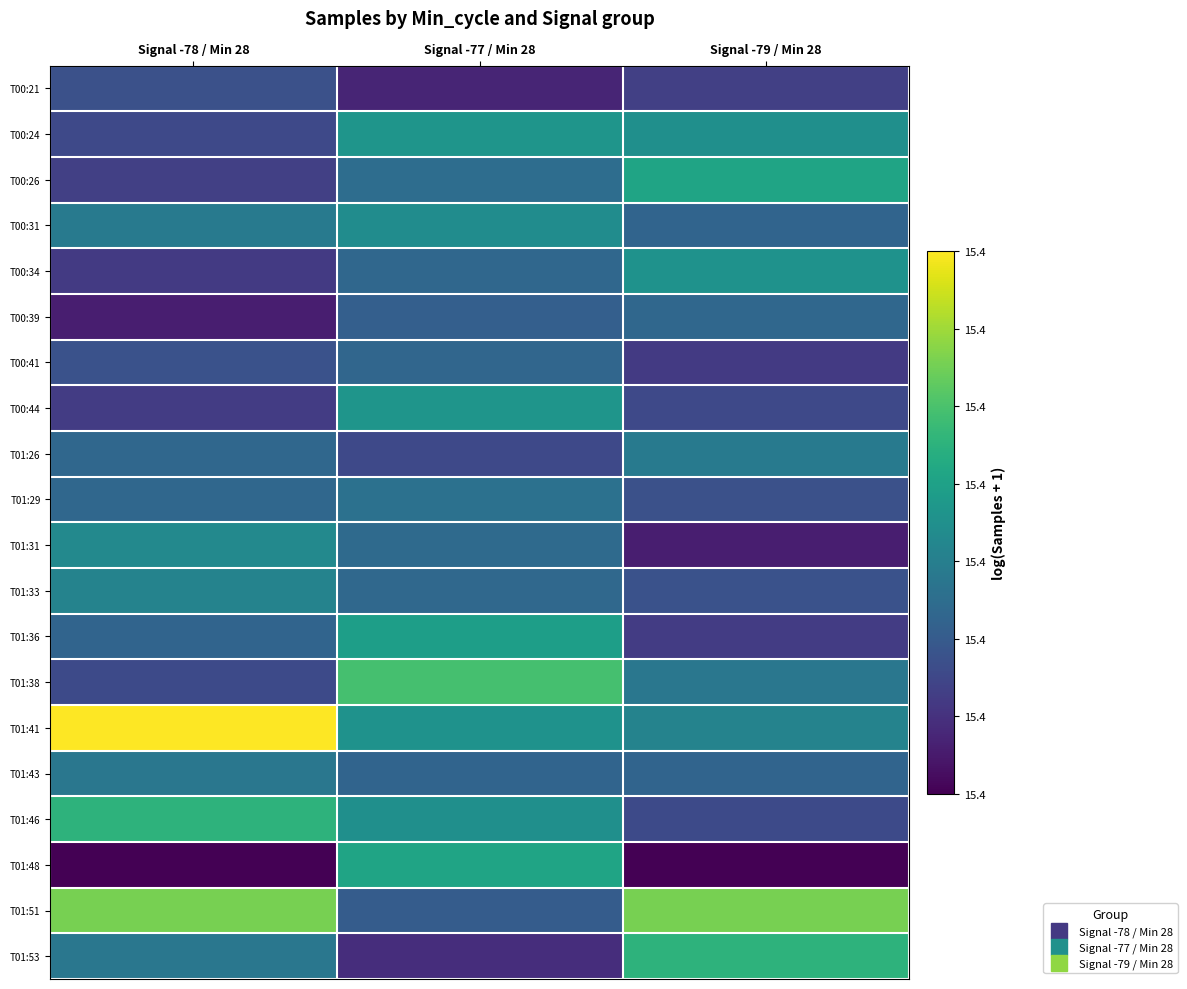

Reading left to right, extract all data points from this chart.

T00:21: Signal -78 / Min 28=15.4	Signal -77 / Min 28=15.4	Signal -79 / Min 28=15.4
T00:24: Signal -78 / Min 28=15.4	Signal -77 / Min 28=15.4	Signal -79 / Min 28=15.4
T00:26: Signal -78 / Min 28=15.4	Signal -77 / Min 28=15.4	Signal -79 / Min 28=15.4
T00:31: Signal -78 / Min 28=15.4	Signal -77 / Min 28=15.4	Signal -79 / Min 28=15.4
T00:34: Signal -78 / Min 28=15.4	Signal -77 / Min 28=15.4	Signal -79 / Min 28=15.4
T00:39: Signal -78 / Min 28=15.4	Signal -77 / Min 28=15.4	Signal -79 / Min 28=15.4
T00:41: Signal -78 / Min 28=15.4	Signal -77 / Min 28=15.4	Signal -79 / Min 28=15.4
T00:44: Signal -78 / Min 28=15.4	Signal -77 / Min 28=15.4	Signal -79 / Min 28=15.4
T01:26: Signal -78 / Min 28=15.4	Signal -77 / Min 28=15.4	Signal -79 / Min 28=15.4
T01:29: Signal -78 / Min 28=15.4	Signal -77 / Min 28=15.4	Signal -79 / Min 28=15.4
T01:31: Signal -78 / Min 28=15.4	Signal -77 / Min 28=15.4	Signal -79 / Min 28=15.4
T01:33: Signal -78 / Min 28=15.4	Signal -77 / Min 28=15.4	Signal -79 / Min 28=15.4
T01:36: Signal -78 / Min 28=15.4	Signal -77 / Min 28=15.4	Signal -79 / Min 28=15.4
T01:38: Signal -78 / Min 28=15.4	Signal -77 / Min 28=15.4	Signal -79 / Min 28=15.4
T01:41: Signal -78 / Min 28=15.4	Signal -77 / Min 28=15.4	Signal -79 / Min 28=15.4
T01:43: Signal -78 / Min 28=15.4	Signal -77 / Min 28=15.4	Signal -79 / Min 28=15.4
T01:46: Signal -78 / Min 28=15.4	Signal -77 / Min 28=15.4	Signal -79 / Min 28=15.4
T01:48: Signal -78 / Min 28=15.4	Signal -77 / Min 28=15.4	Signal -79 / Min 28=15.4
T01:51: Signal -78 / Min 28=15.4	Signal -77 / Min 28=15.4	Signal -79 / Min 28=15.4
T01:53: Signal -78 / Min 28=15.4	Signal -77 / Min 28=15.4	Signal -79 / Min 28=15.4